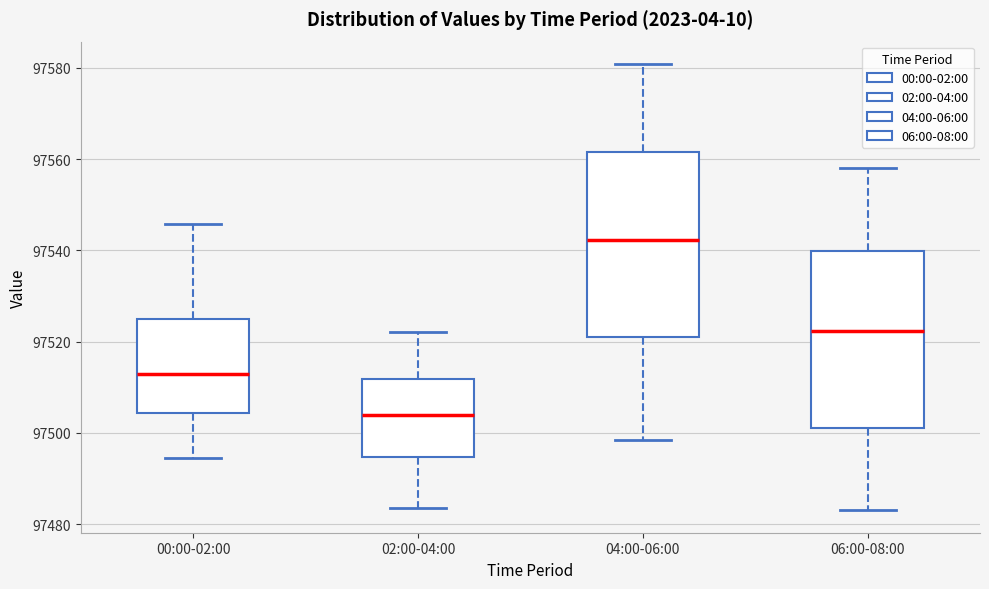

Where does the upper whisker of the box for 02:00-04:00 end on the y-axis? The values are not printed on the chart, so give them approximately, as read against the axis.

97522